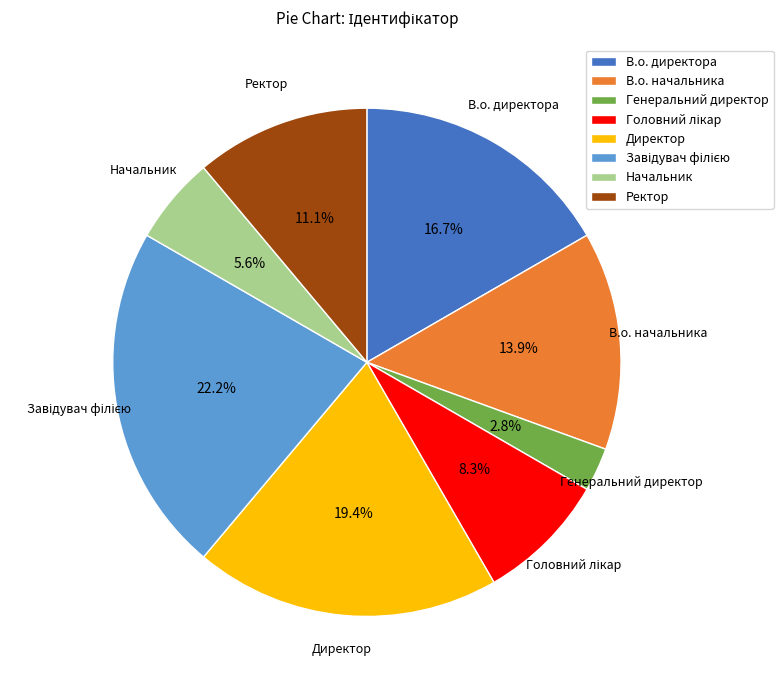

Combined, do Директор and Ректор account for over 50%?

No